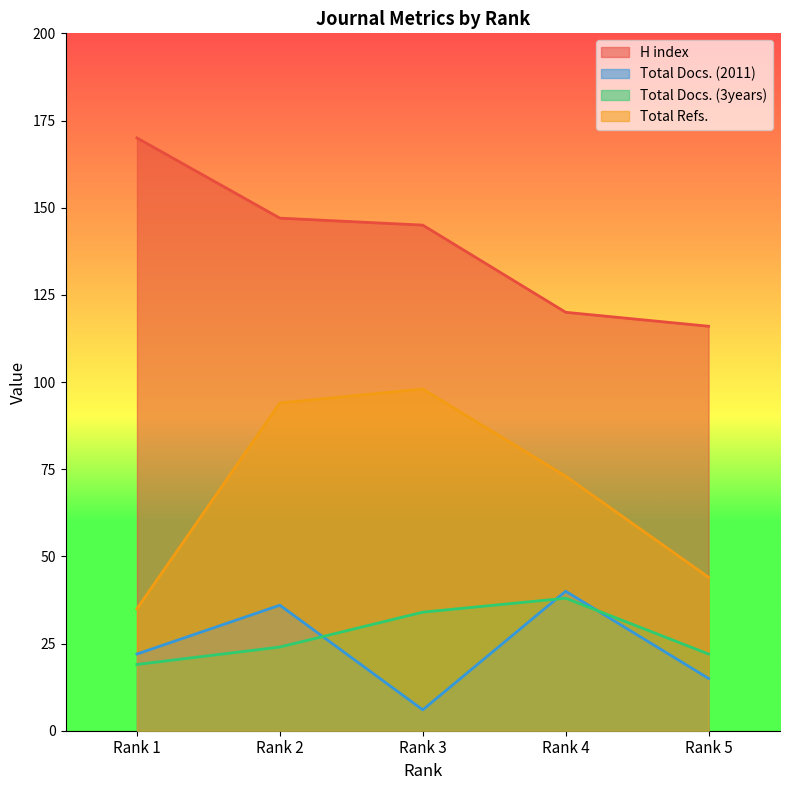

What is the greatest value displayed?

170